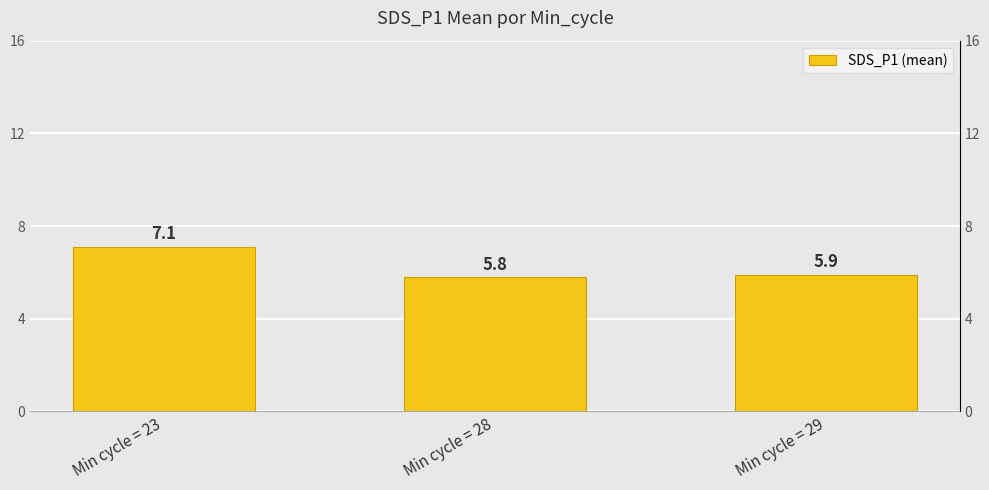

Read the value at Min cycle = 28.

5.8